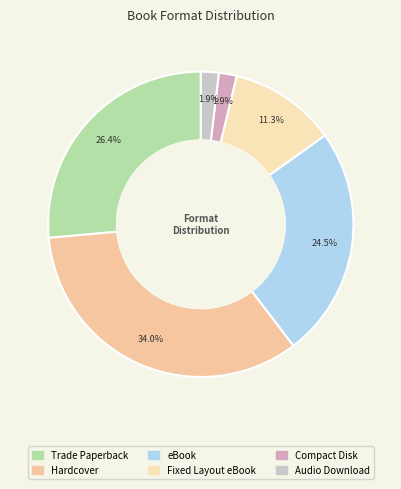

Which category has the biggest portion of the pie?

Hardcover